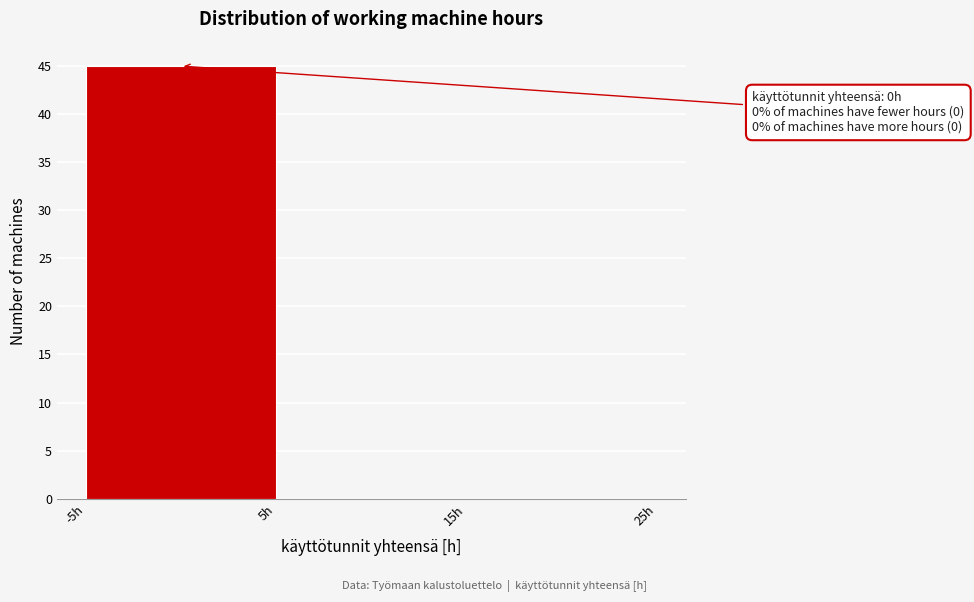

Which range on the x-axis has the tallest bar?

-5 to 5